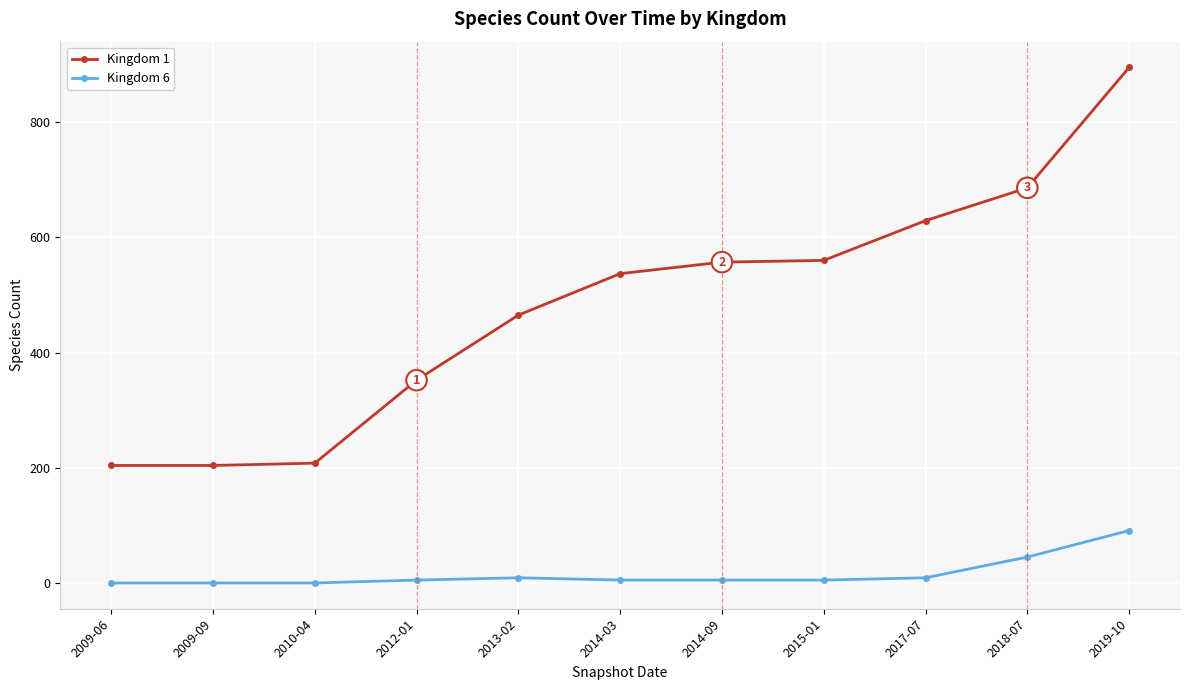

Between 2010-04 and 2014-09, which series saw the biggest shift?

Kingdom 1